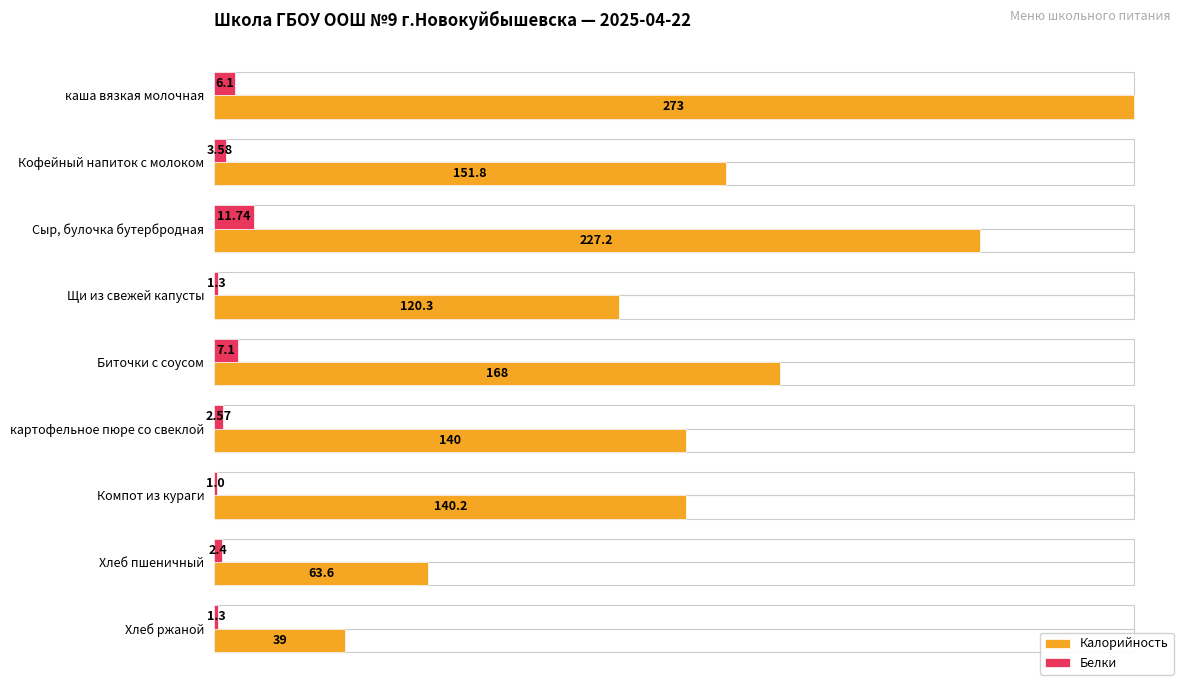

What are all the series names shown in the legend?

Калорийность, Белки